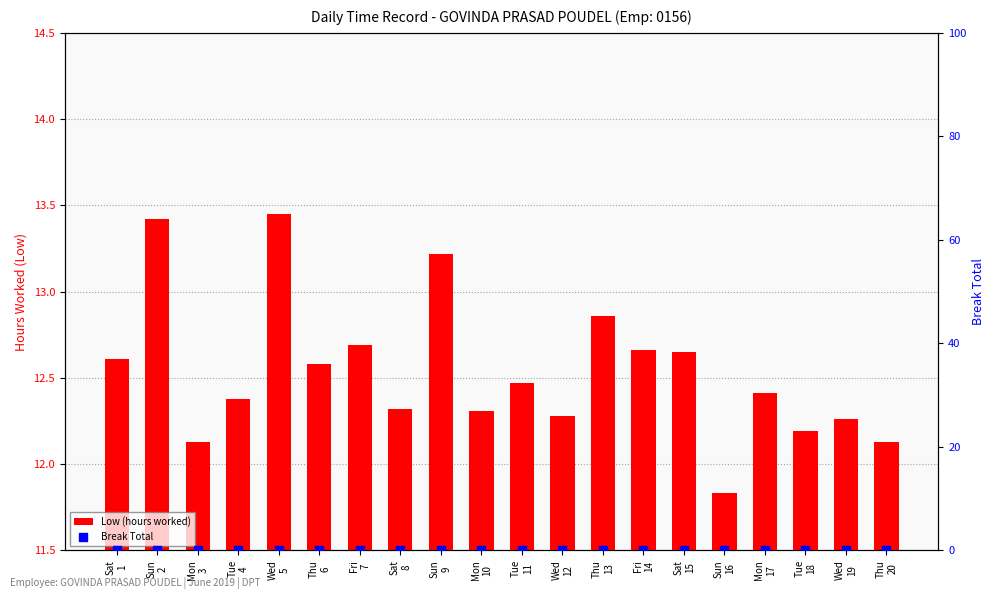

Is the value of Break Total at Thu
20 greater than the value of Low (hours worked) at Mon
17?

No